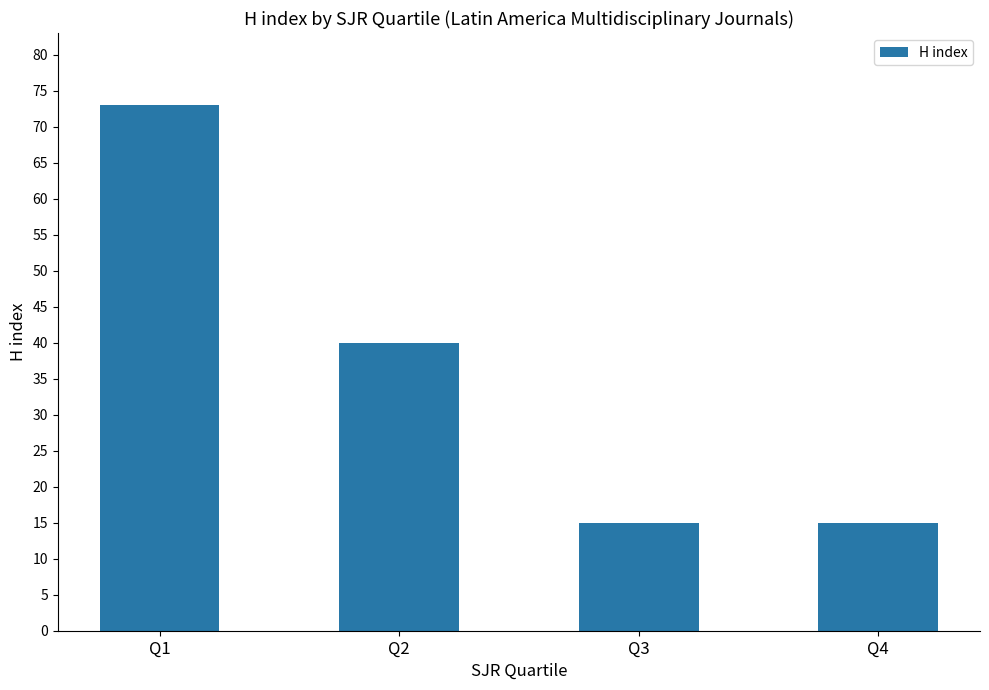

True or false: the data shows 58 at Q2.

False